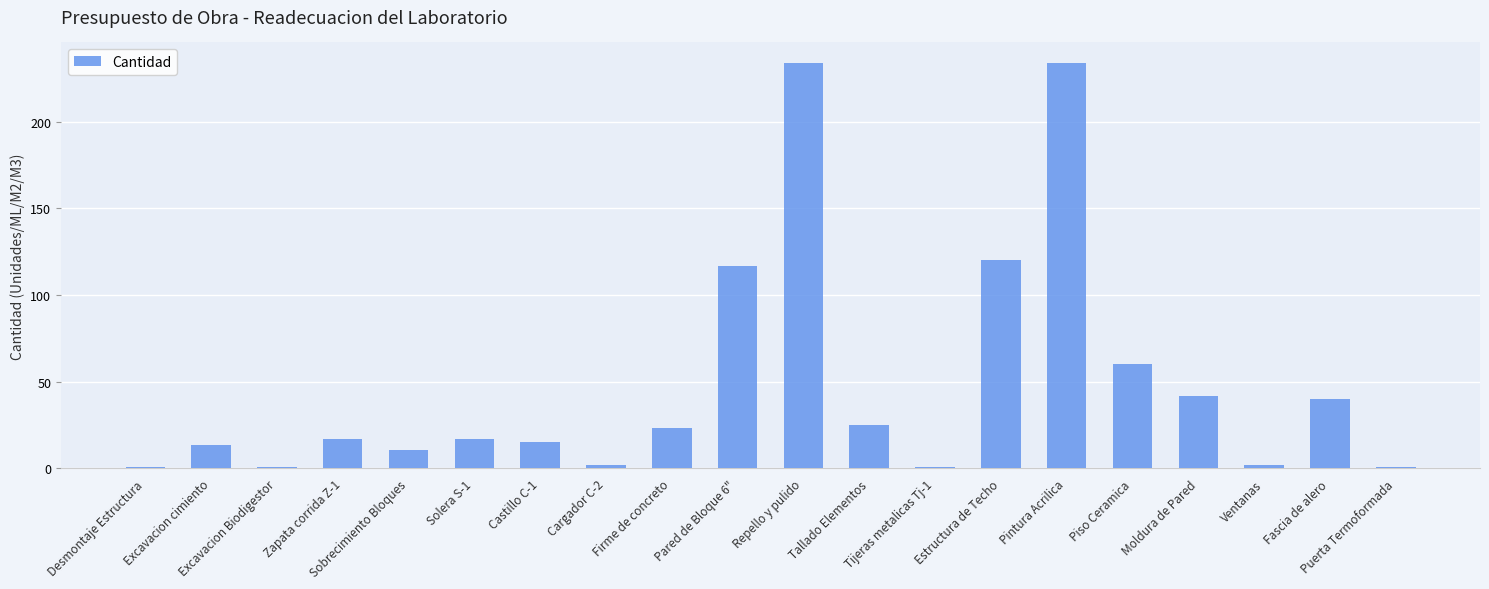

What is the change in value from Pared de Bloque 6" to Estructura de Techo?

+3.0